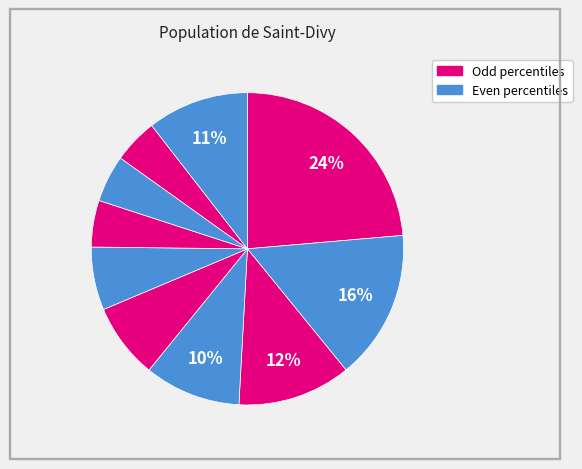

Does any single category account for the majority?

No